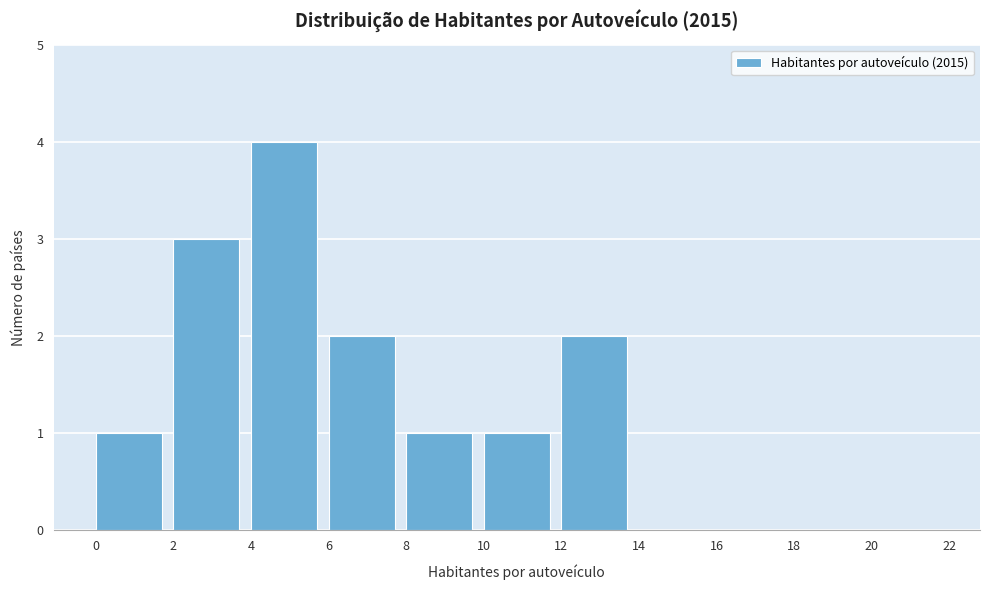

Which range on the x-axis has the tallest bar?

4 to 6